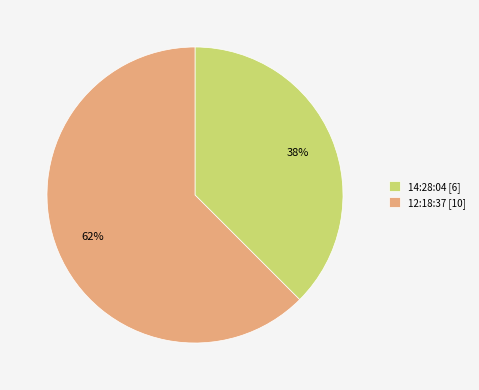

The 14:28:04 slice represents 38% of the pie. True or false?

True